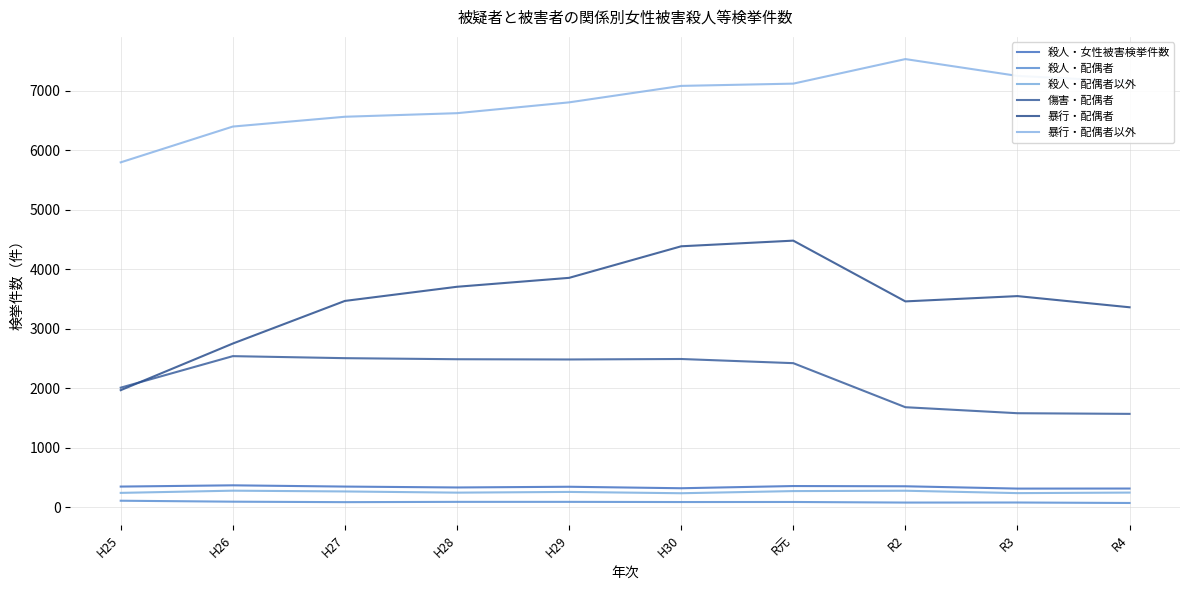

True or false: 殺人・女性被害検挙件数 and 殺人・配偶者以外 intersect in this chart.

False